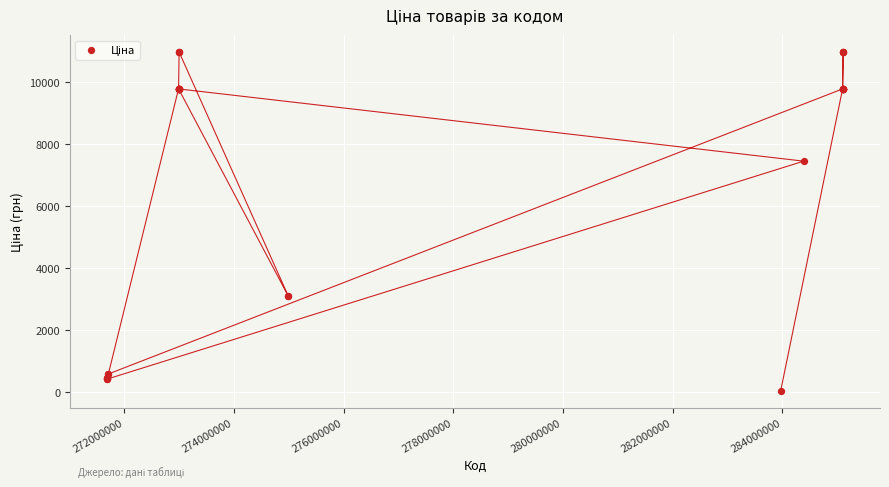

What Y value in the scatter plot is closest to 5498?

7444.6